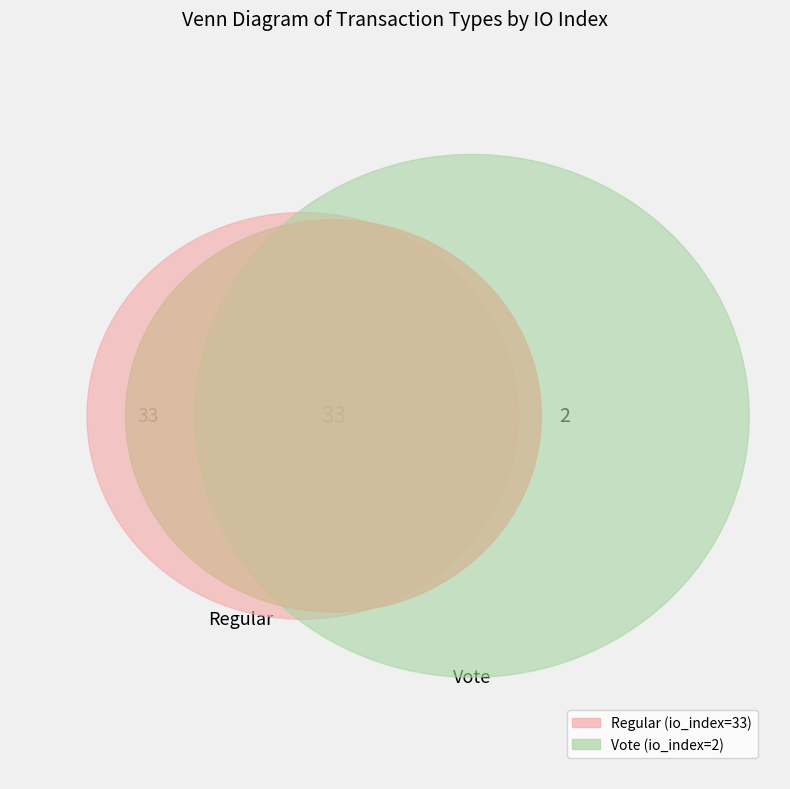

Combined, what portion of the pie is Vote (io_index=2) and Regular (io_index=33)?

100.0%